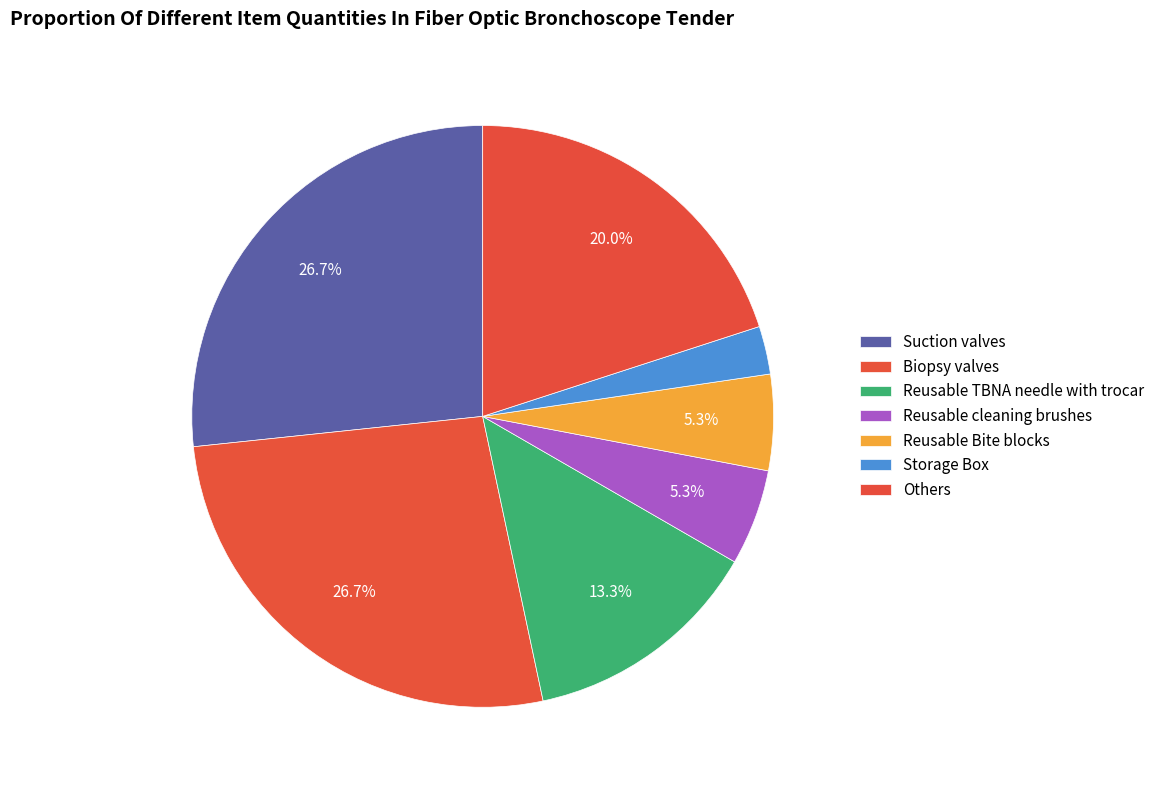

Count the number of slices in the pie.

7